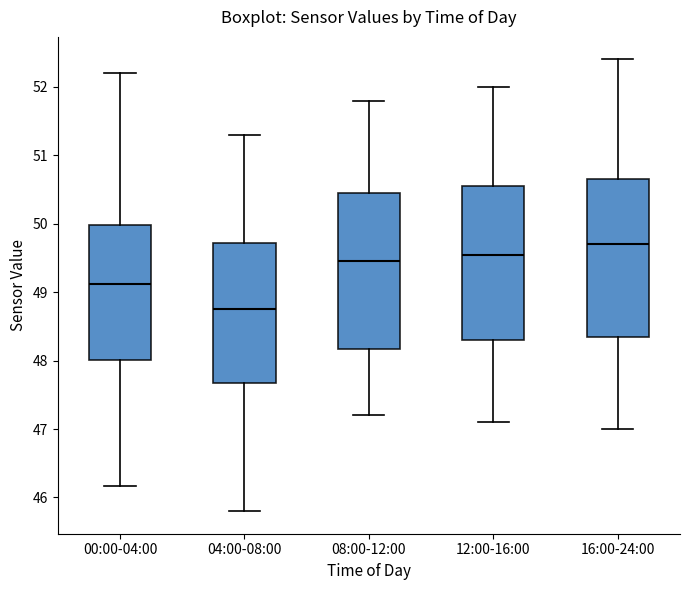

Which box has the lowest median line?

04:00-08:00